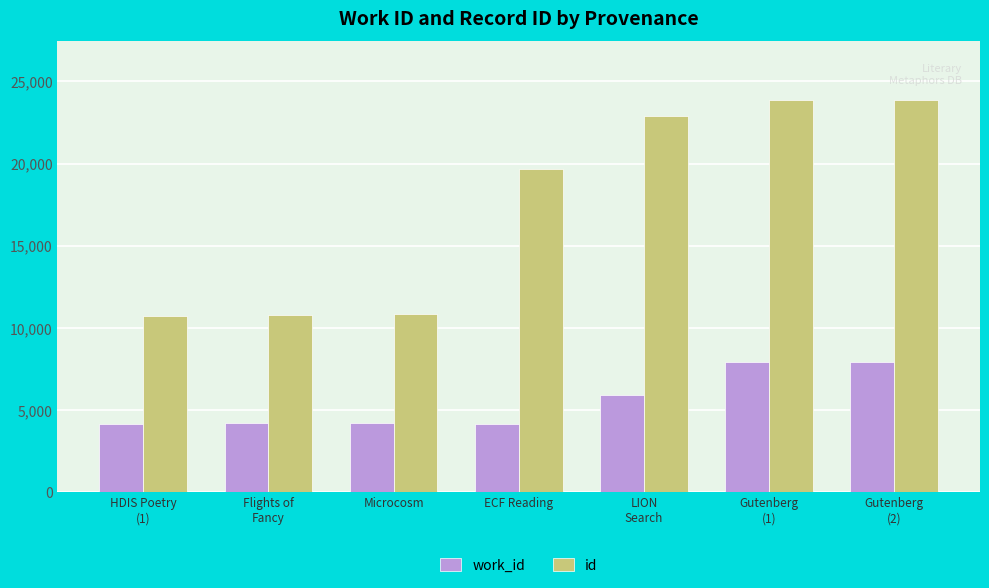

What value does the work_id series have at HDIS Poetry
(1), to the nearest 10?

4150